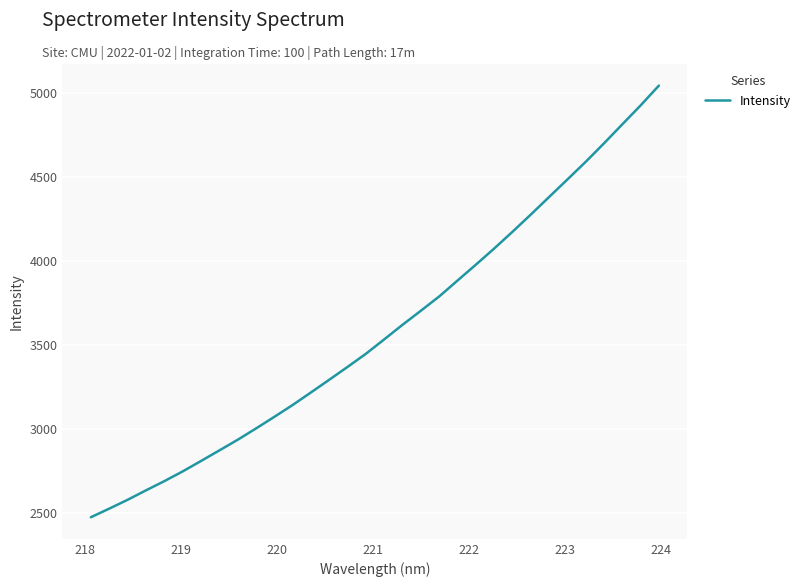

How many categories are shown in the chart?

32